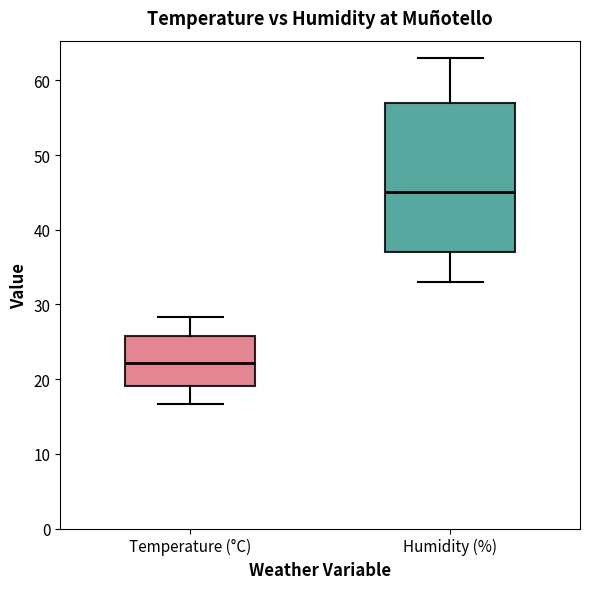

Comparing the boxes themselves (not the whiskers), which one is the tallest?

Humidity (%)